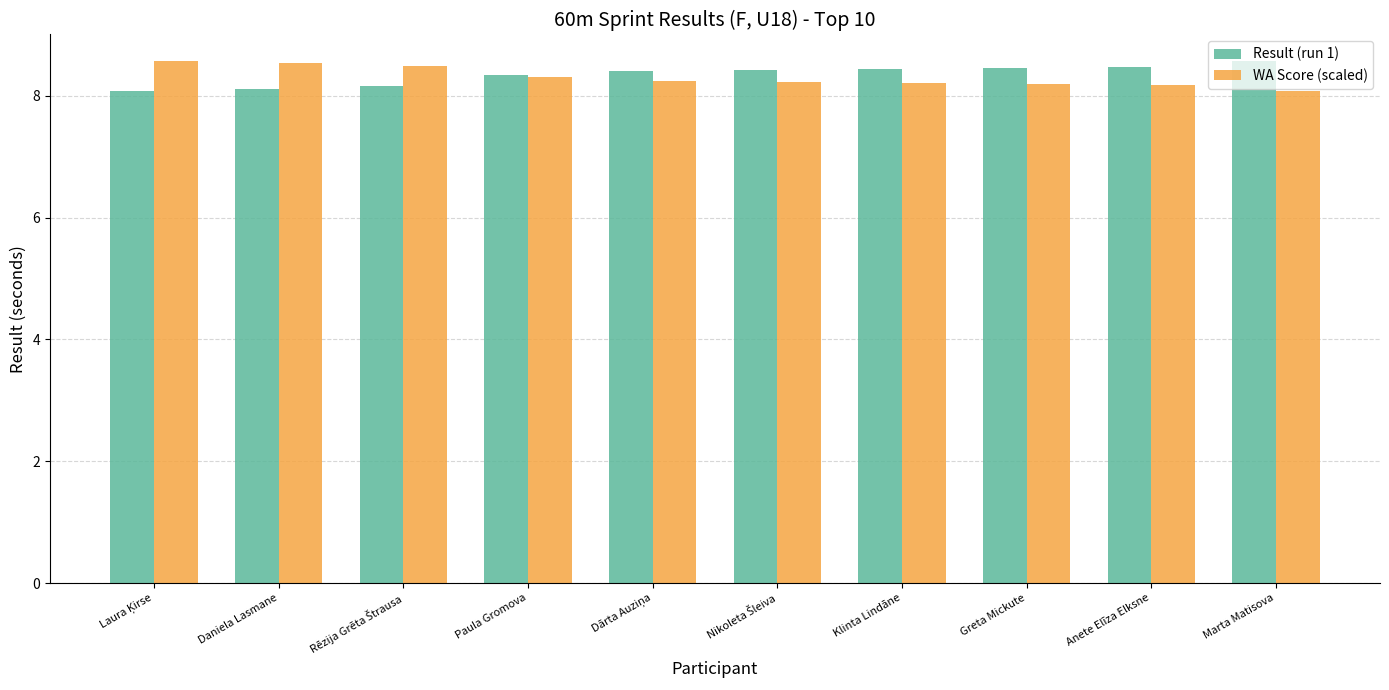

What is the total value across all series at Greta Mickute?

16.7